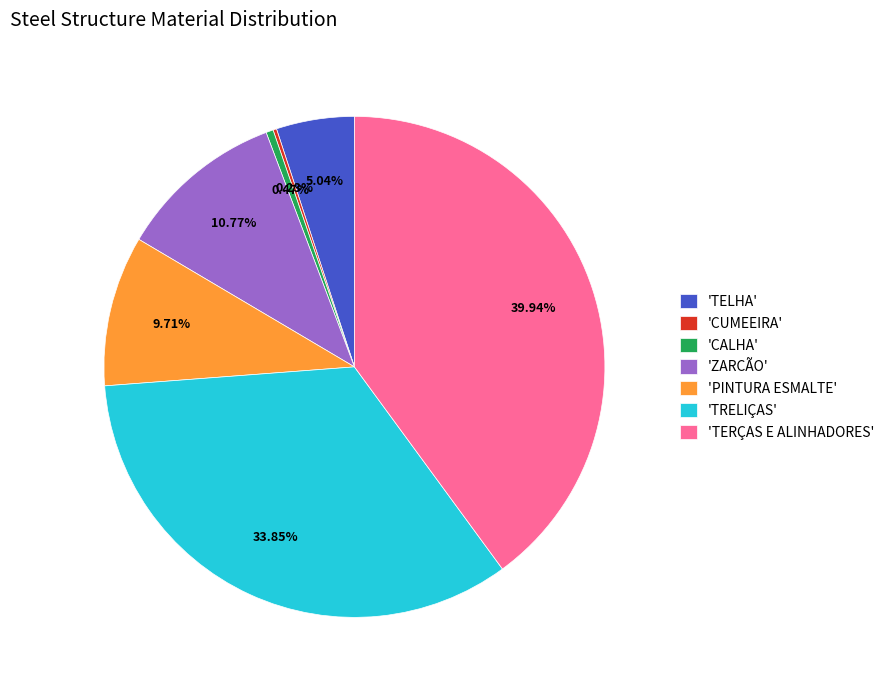

What is the largest slice in the pie chart?

'TERÇAS E ALINHADORES'